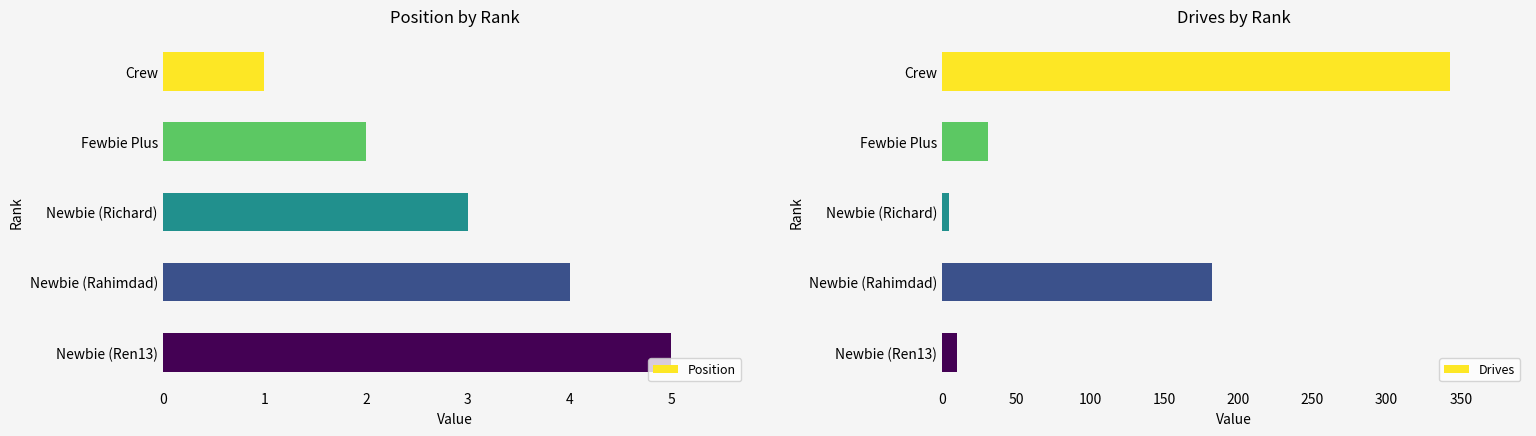

What is the difference between the maximum and minimum values in the Position series?

4